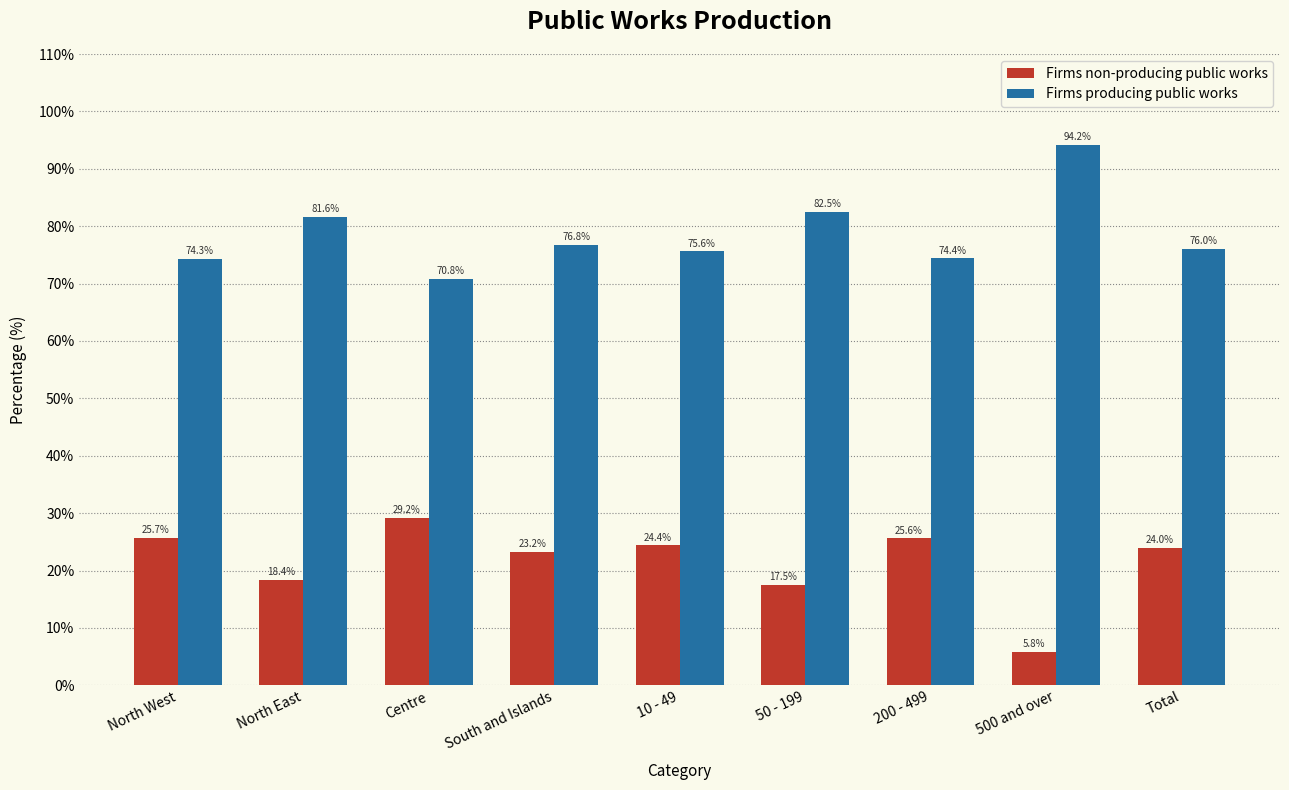

Reading right to left, transcribe all the data shown in this chart.

Firms non-producing public works: 24.0	5.8	25.6	17.5	24.4	23.2	29.2	18.4	25.7
Firms producing public works: 76.0	94.2	74.4	82.5	75.6	76.8	70.8	81.6	74.3